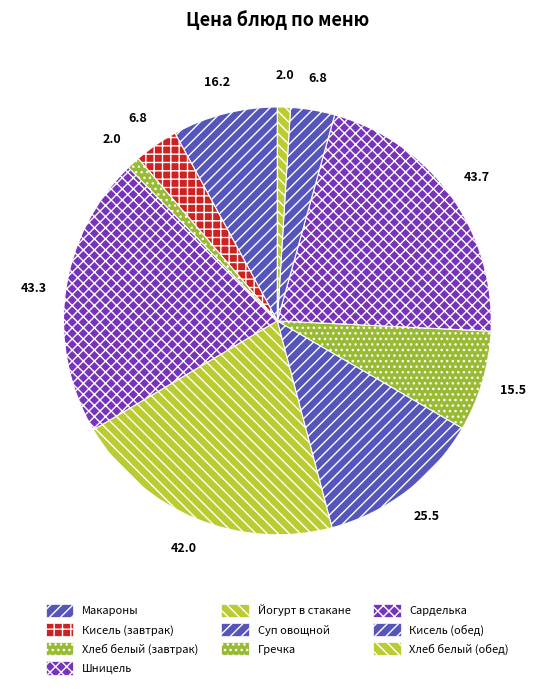

Is Шницель the majority of the pie?

No